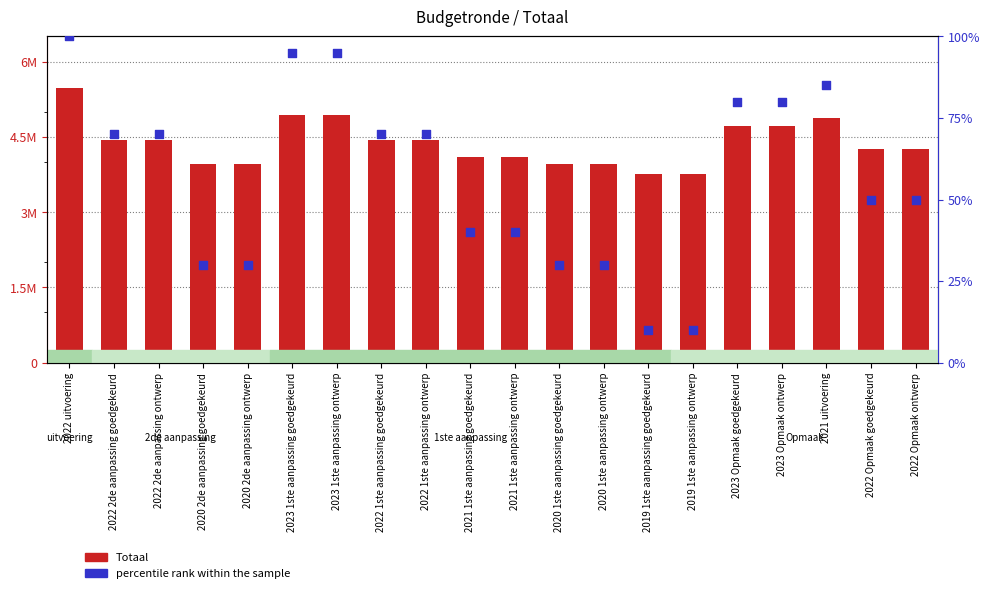

At how many categories does at least one series exceed 126367?

20